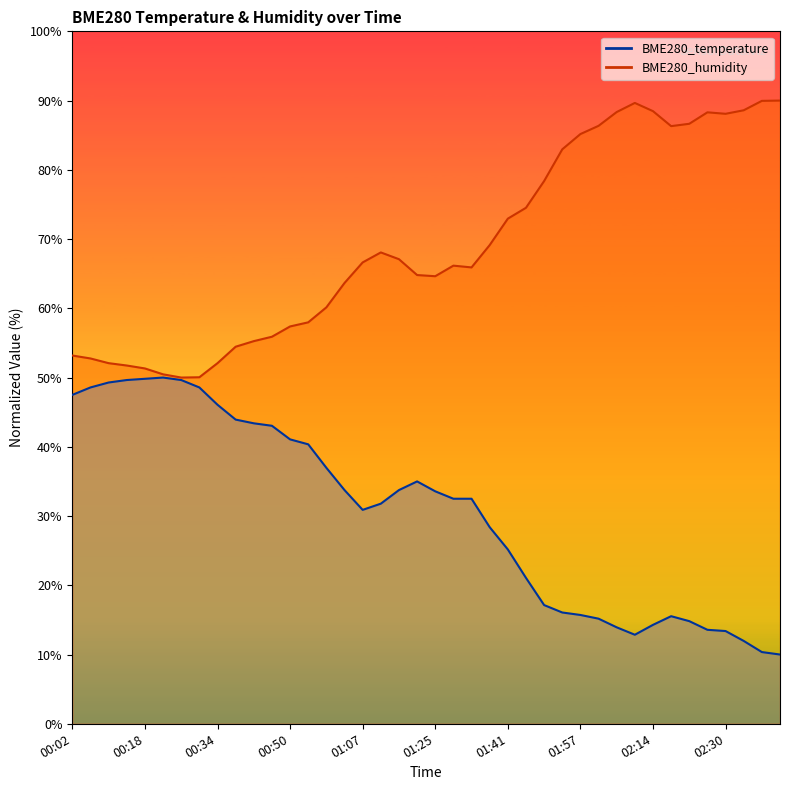

What is the label of the 24th point from the right?

01:07